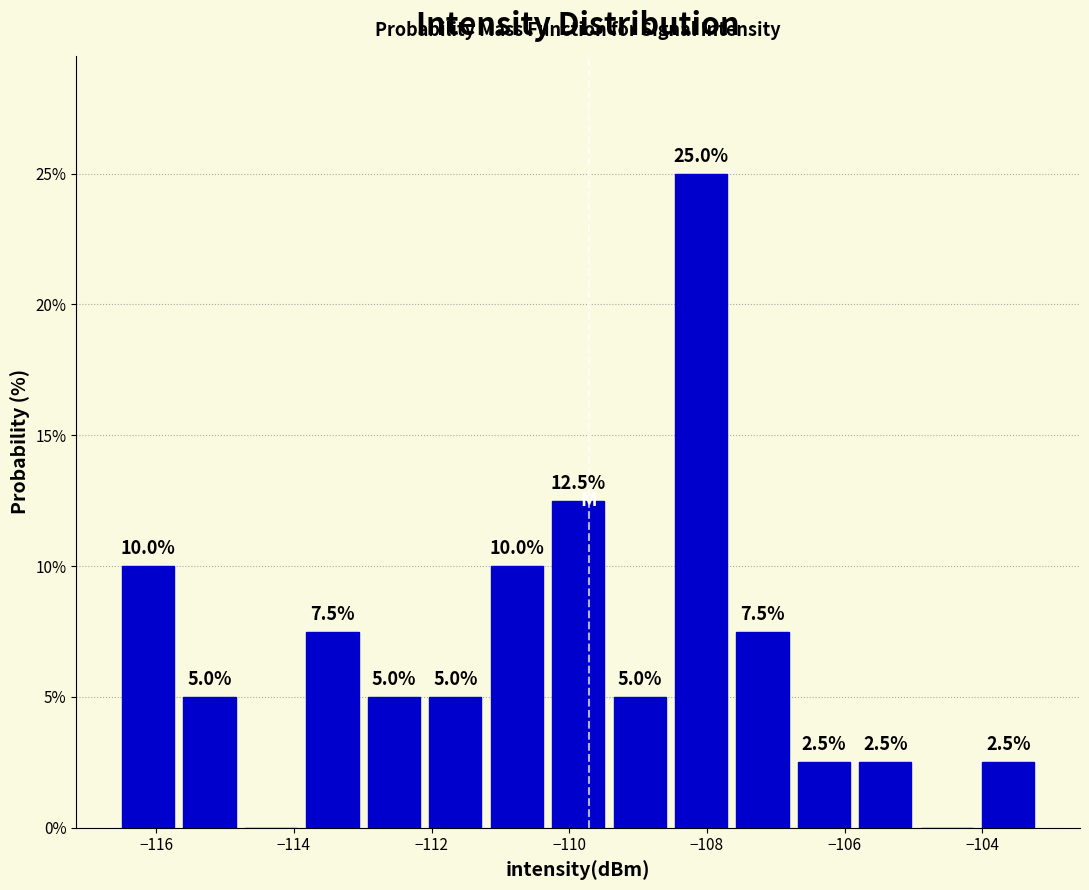

Which range on the x-axis has the tallest bar?

-108.6 to -107.6